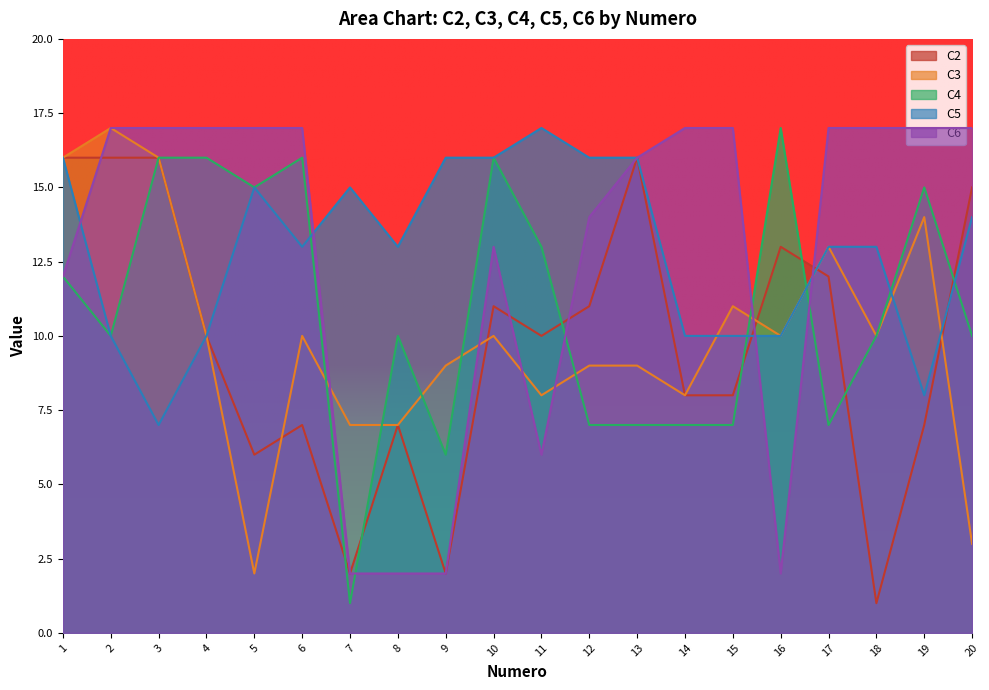

The C5 series shows 7 at 3. True or false?

True